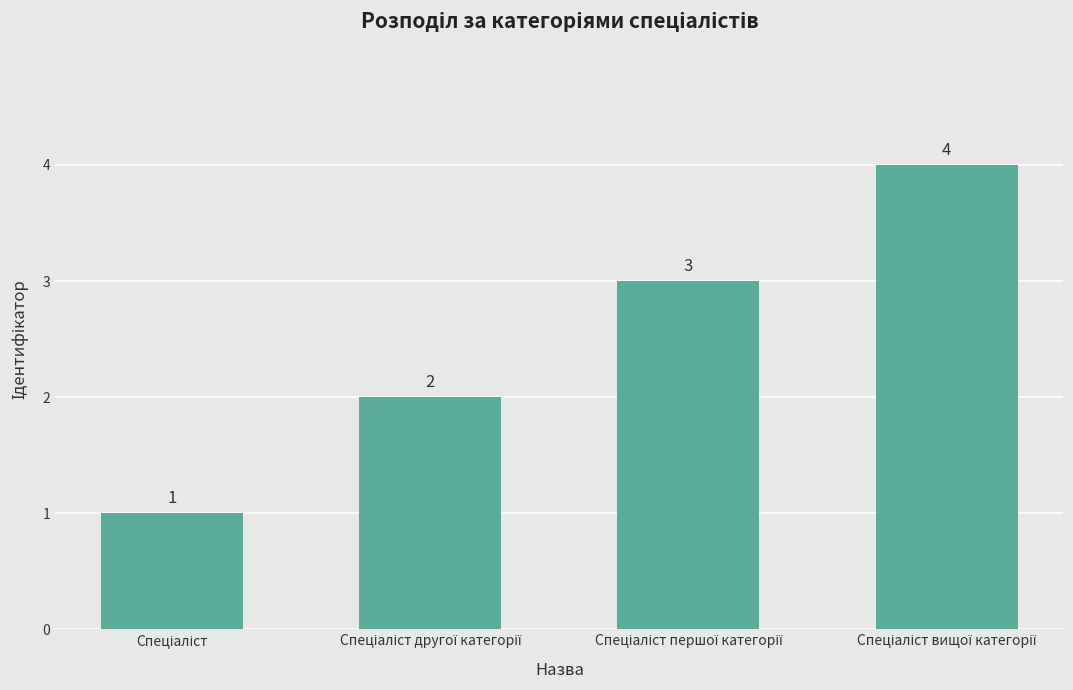

How many values are between 2 and 4?

3